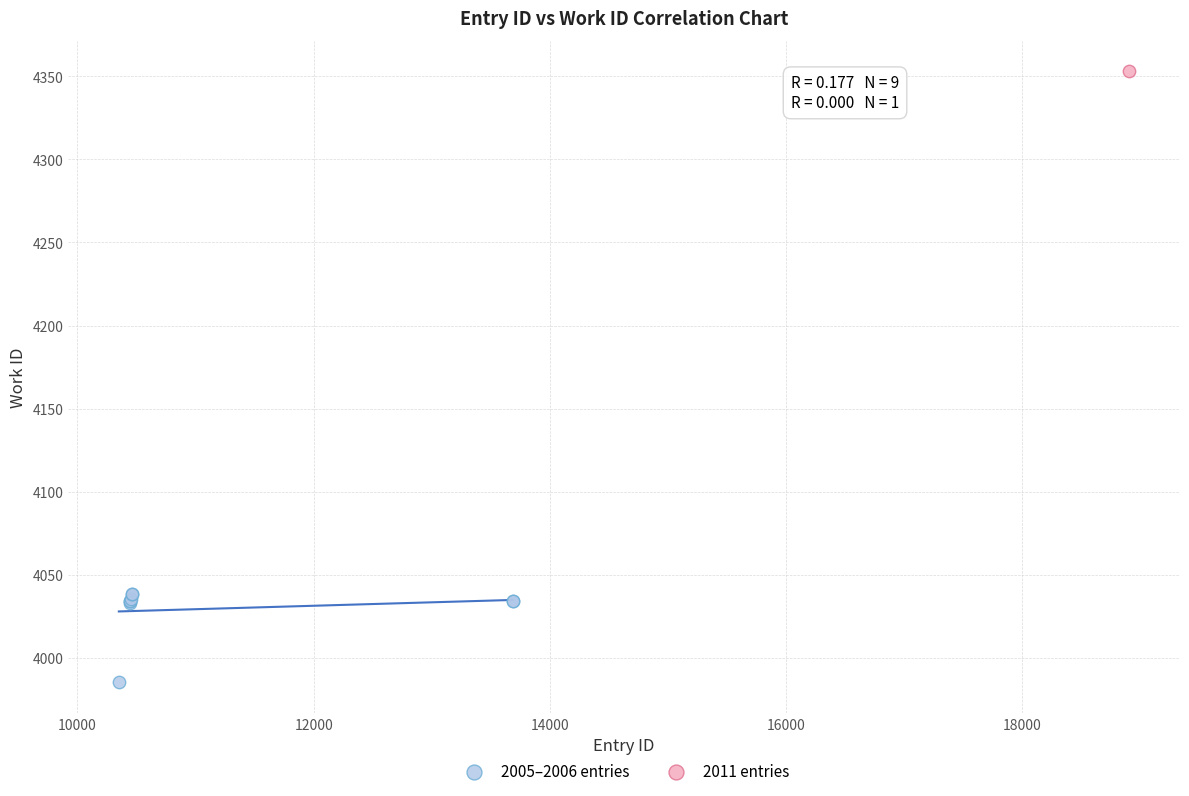

What are all the series names shown in the legend?

2005–2006 entries, 2011 entries